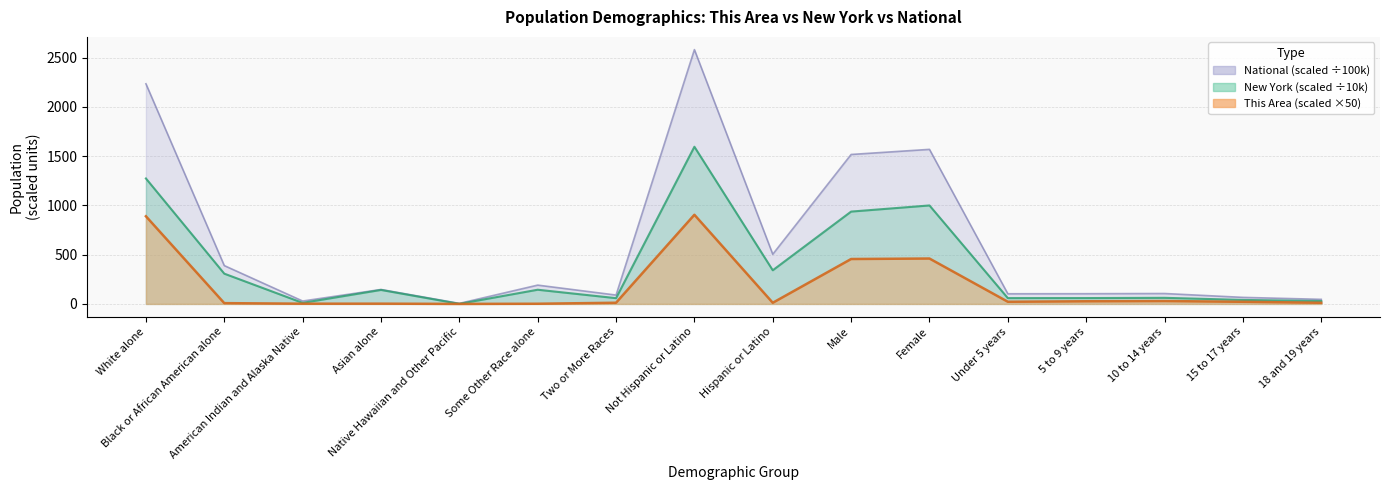

At how many categories does at least one series exceed 330?

6